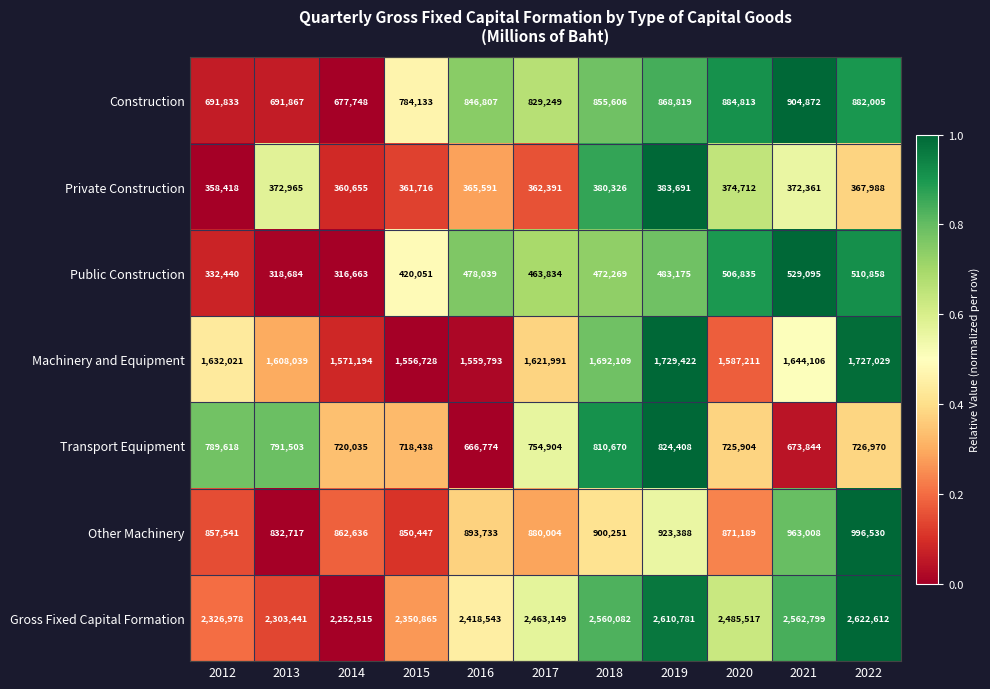

What is the total value across all series at 2012?

6988849